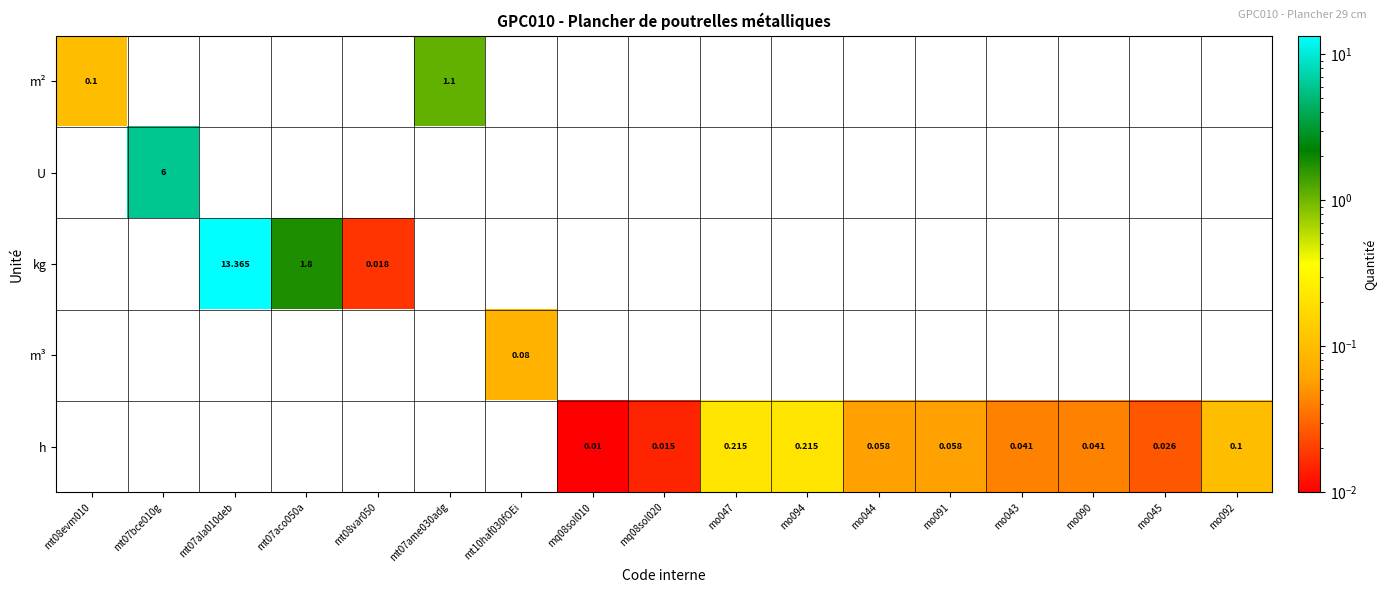

Where is m² nearest to the value 0?

mt08evm010